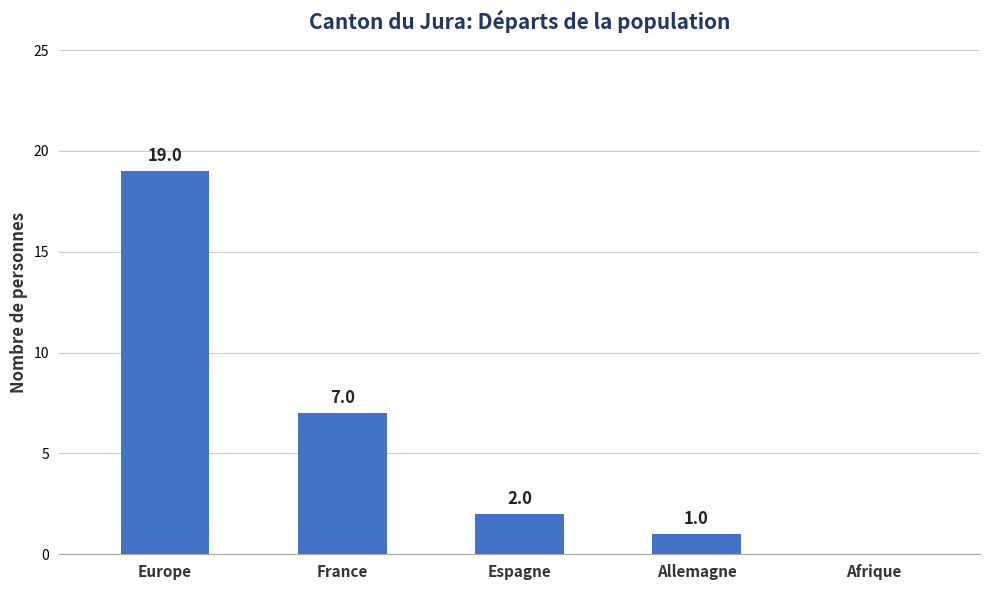

Reading right to left, what are all the values shown in this chart?

0	1	2	7	19